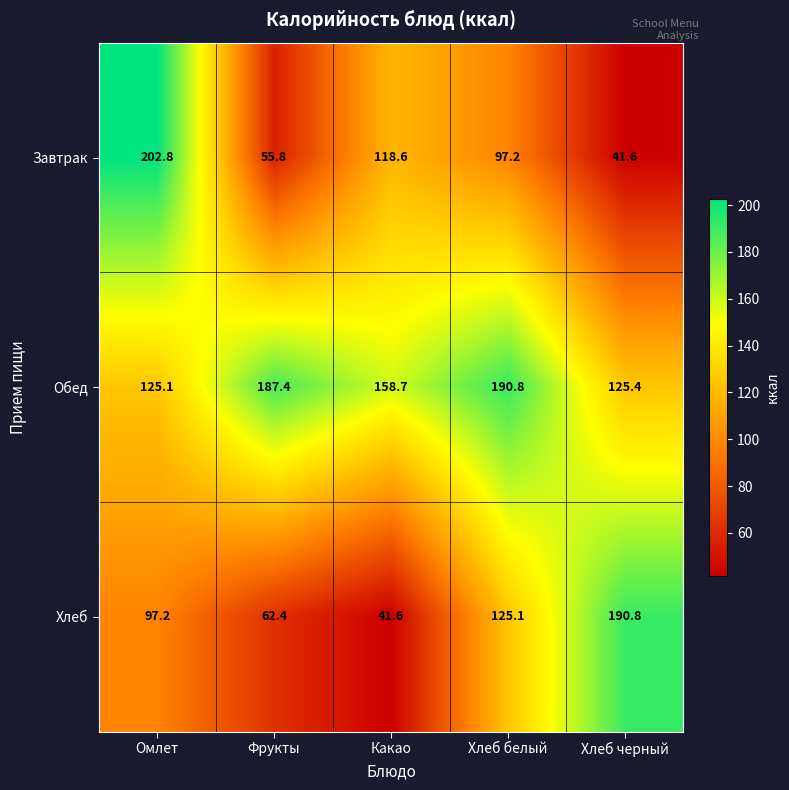

The Обед series shows 158.7 at Какао. True or false?

True